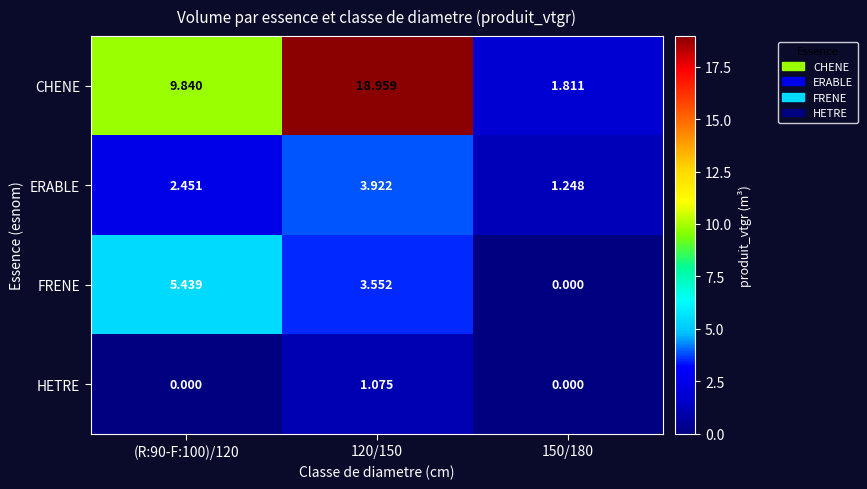

Which series has the largest total across all categories?

CHENE